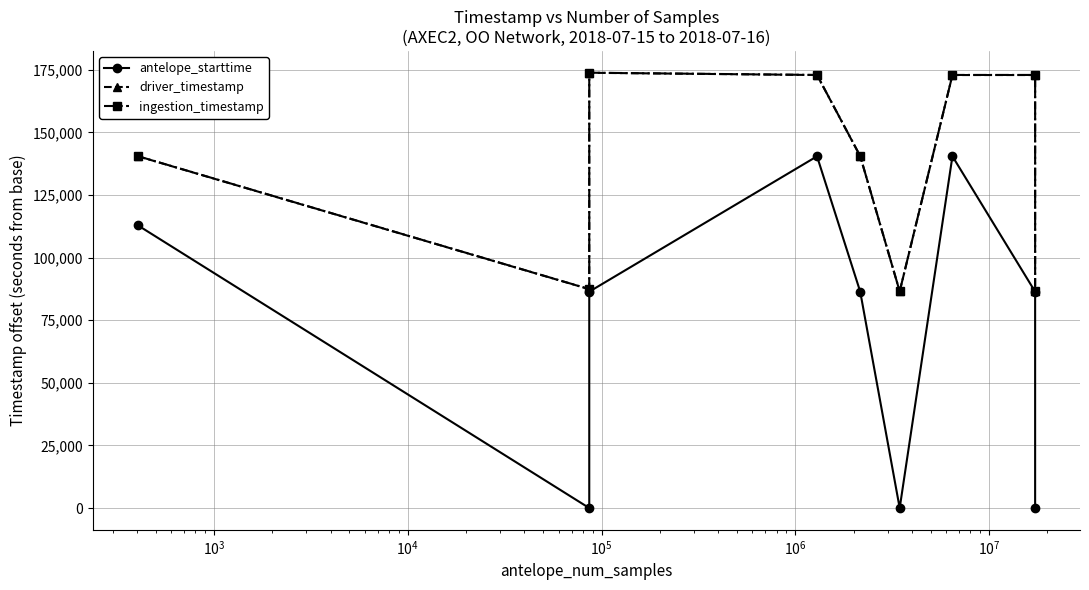

Is it true that ingestion_timestamp equals 44545.6 at $\mathdefault{10^{1}}$?

False